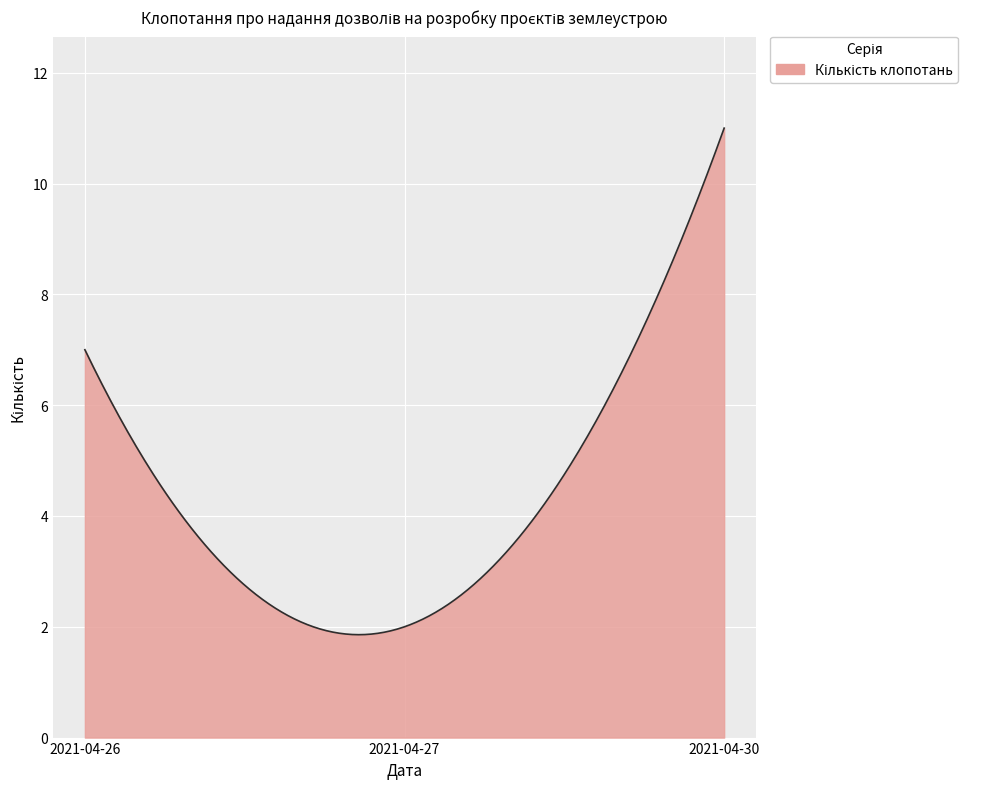

What is the maximum value shown in the chart?

11.0